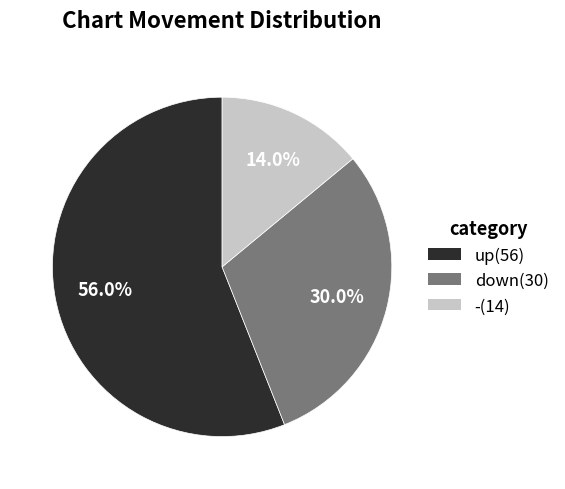

Rank the categories by value from lowest to highest.

-, down, up